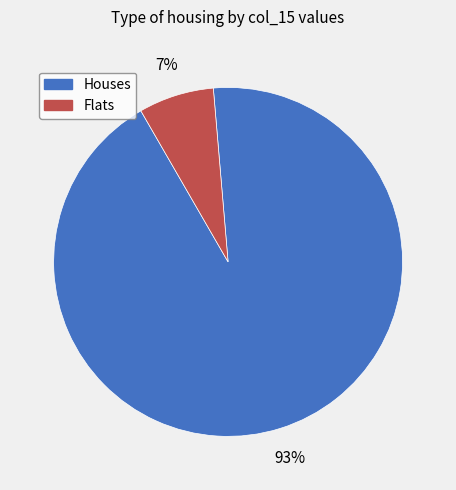

To the nearest percent, what is the average slice percentage?

50%